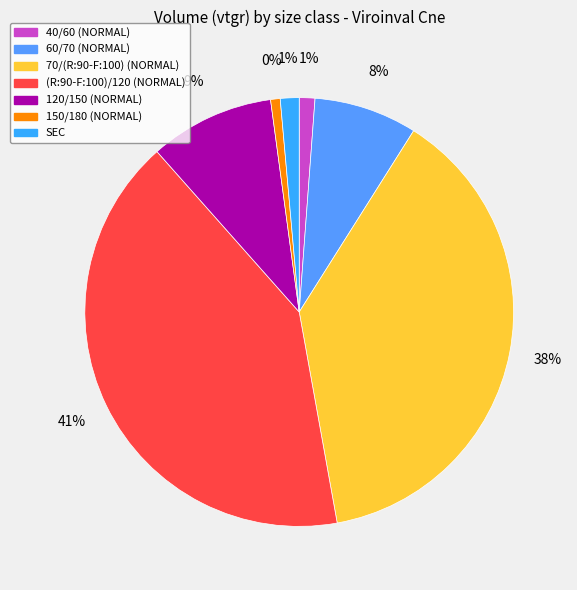

Do NORMAL and SEC together represent more than half of the pie?

Yes